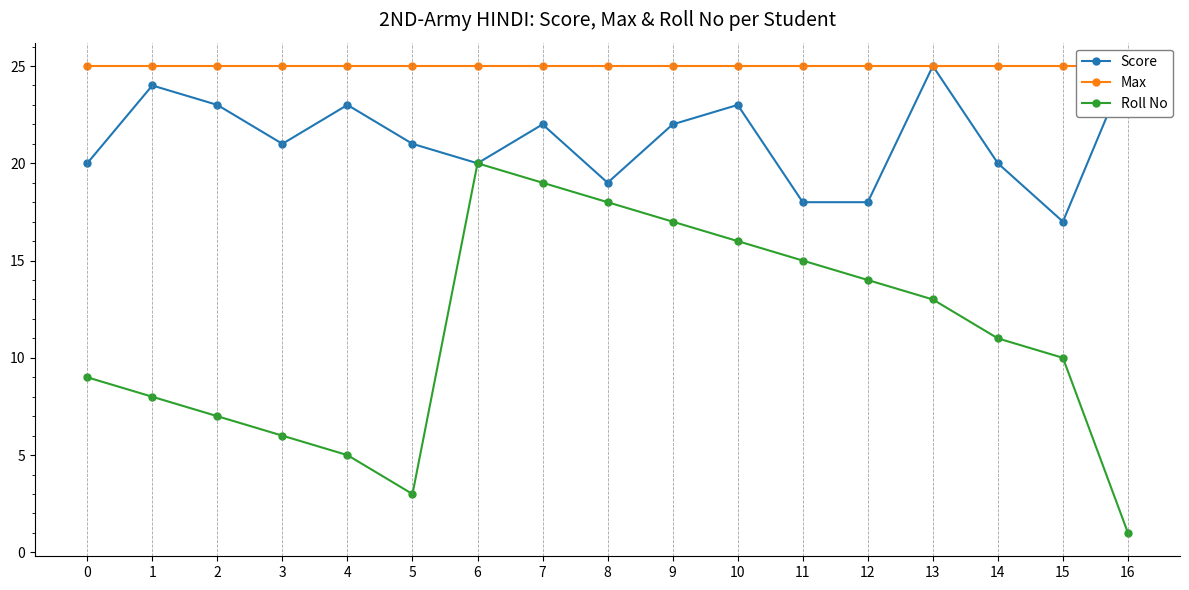

The Score series shows 32 at 4. True or false?

False